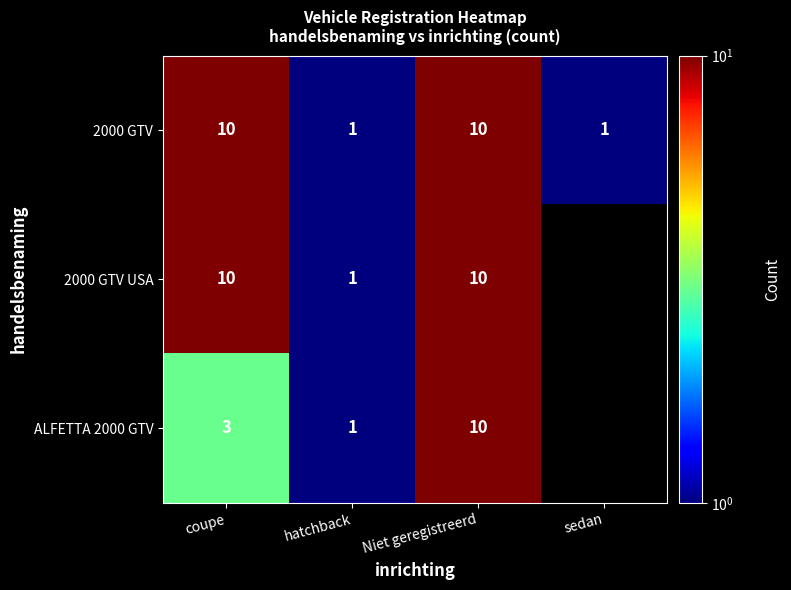

What is the difference between the second highest and minimum values in the 2000 GTV series?

9